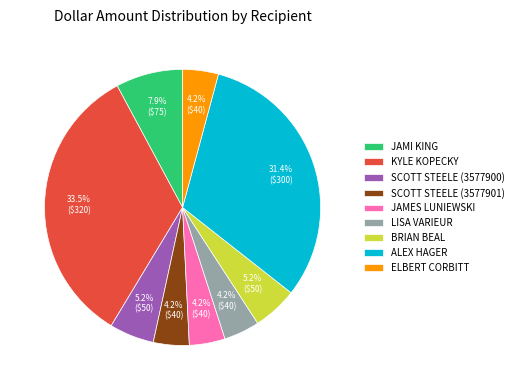

How many slices are in this pie chart?

9